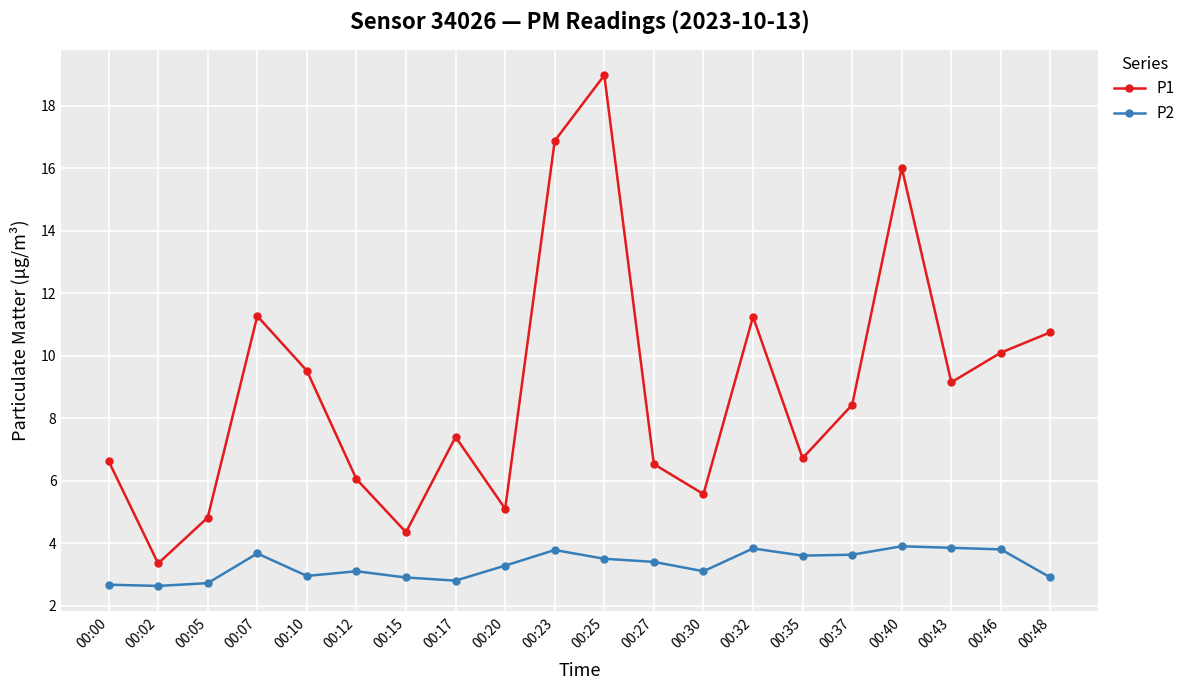

Where does the P2 series first go above 3?

00:07